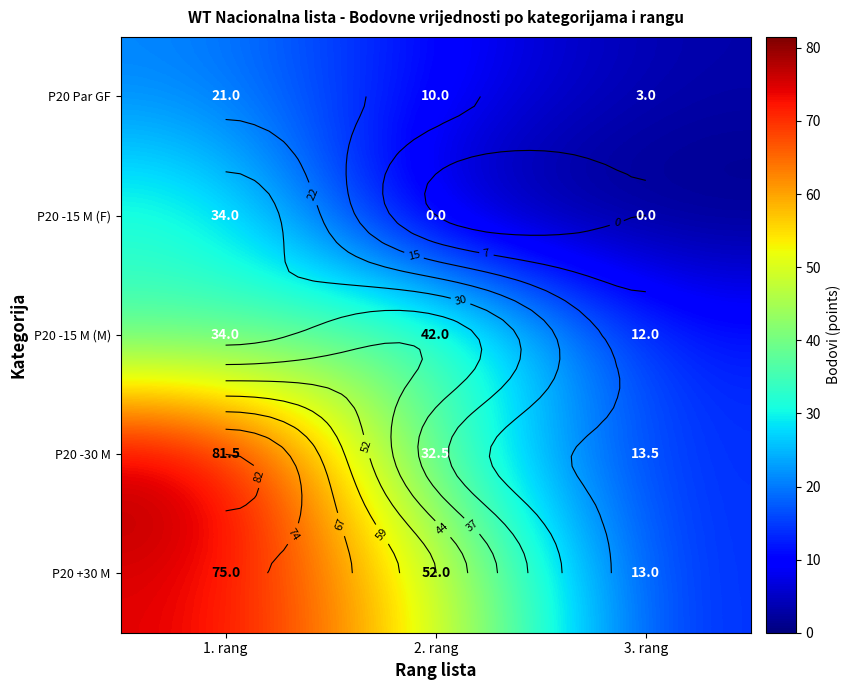

At which label does P20 -30 M reach its minimum?

3. rang